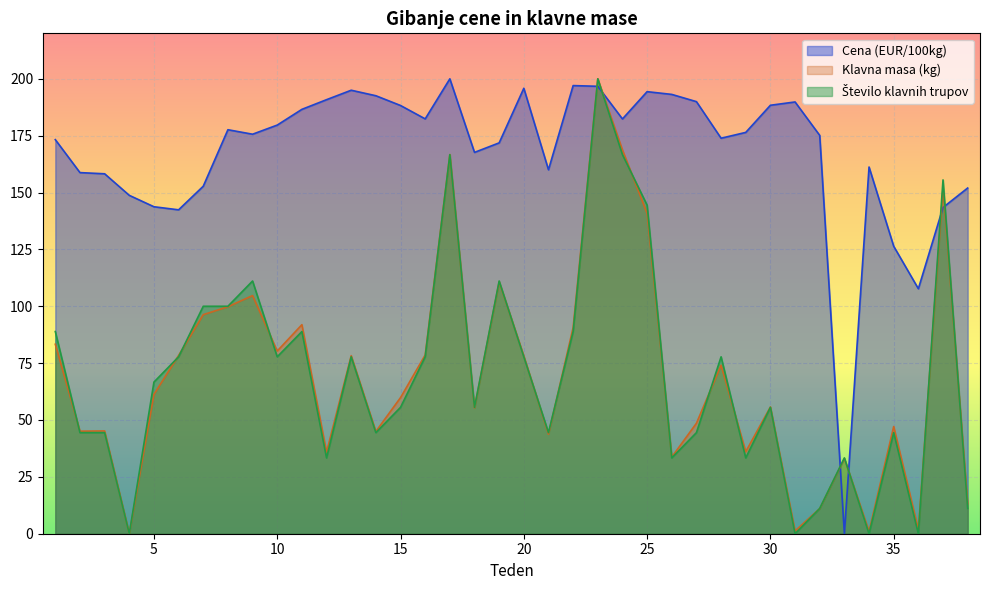

Rank the categories by Klavna masa (kg) value from lowest to highest.

4, 34, 31, 36, 32, 38, 33, 26, 12, 29, 21, 14, 2, 3, 35, 27, 18, 30, 15, 5, 28, 20, 13, 6, 16, 10, 1, 22, 11, 7, 8, 9, 19, 25, 37, 17, 24, 23